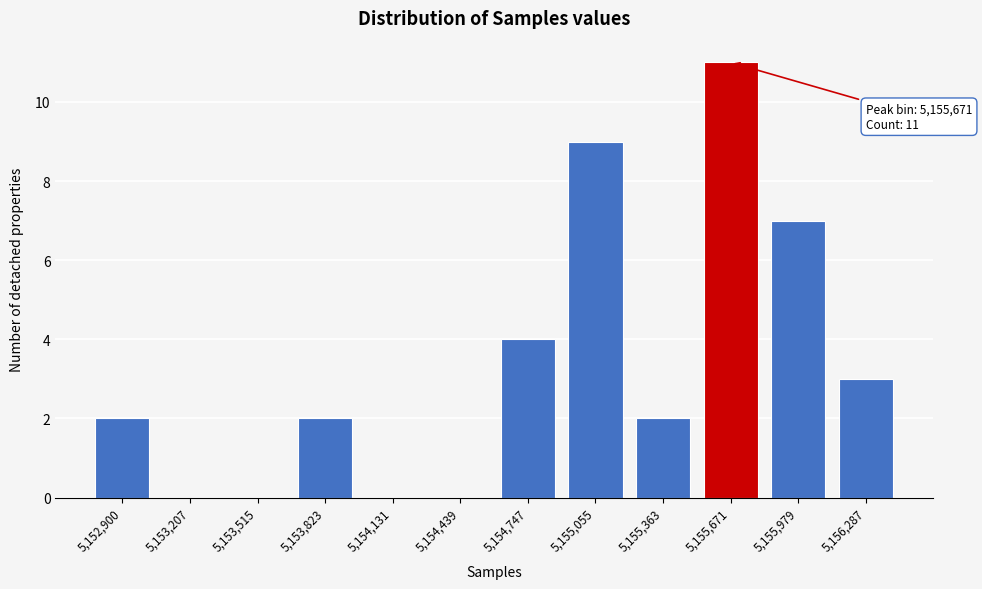

Reading left to right, what are all the values shown in this chart?

5,152,900=2	5,153,207=0	5,153,515=0	5,153,823=2	5,154,131=0	5,154,439=0	5,154,747=4	5,155,055=9	5,155,363=2	5,155,671=11	5,155,979=7	5,156,287=3